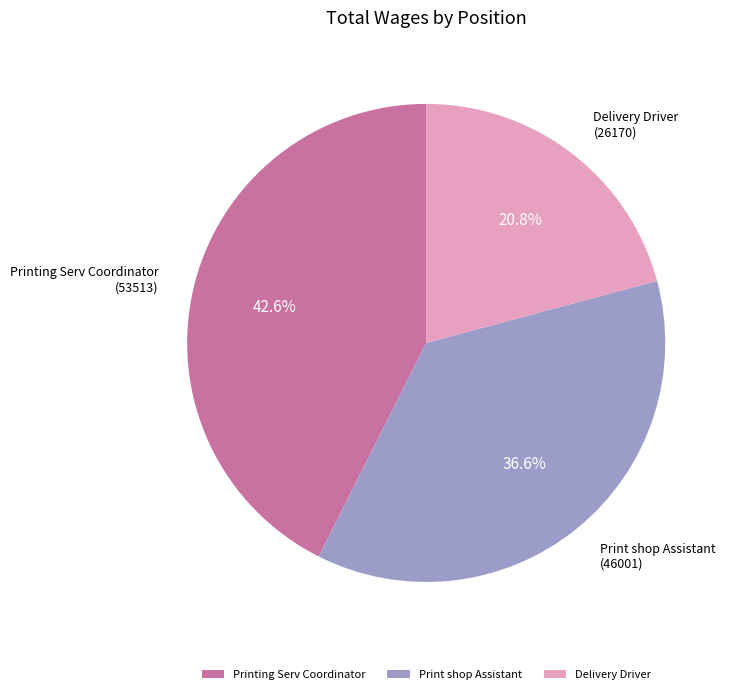

To the nearest percent, what is the difference between the Delivery Driver and Print shop Assistant slice percentages?

16%